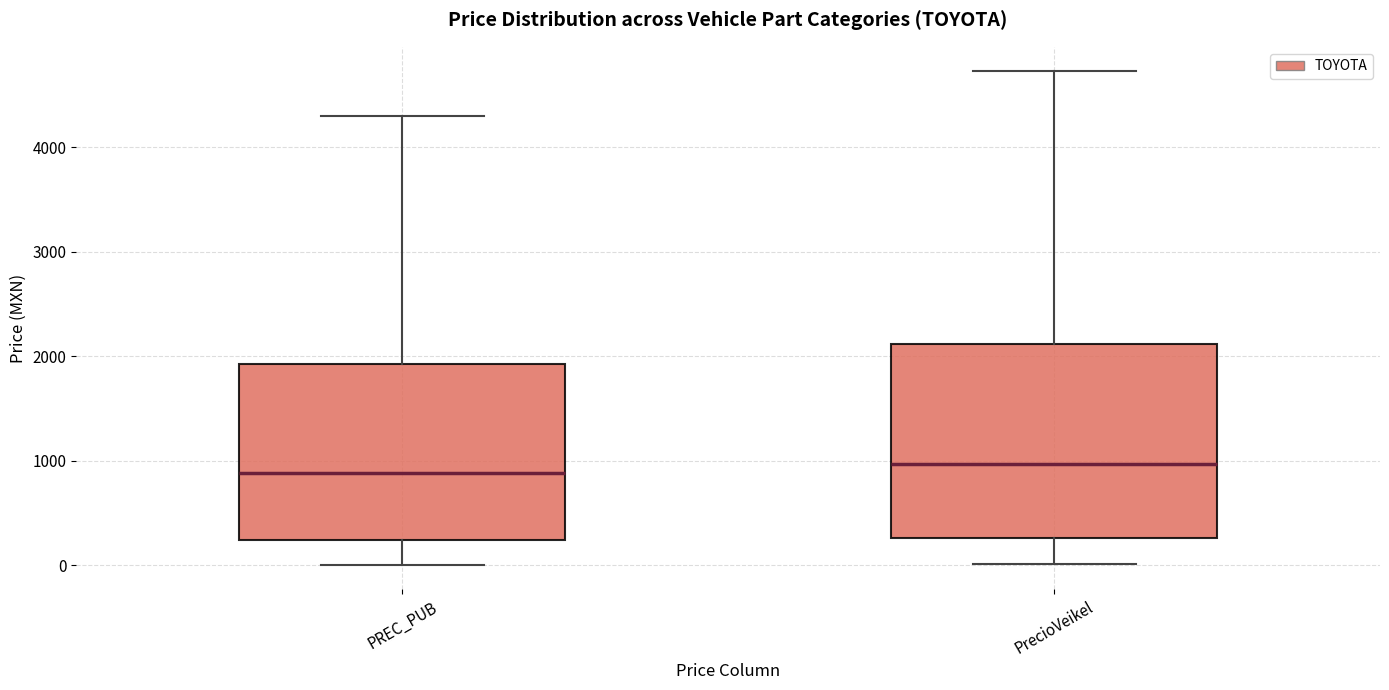

Reading left to right, transcribe this box plot: for each box, give where its median line is, the range the box spans, and where its two whiskers end, as read against the y-axis. The values are not printed on the chart, so give them approximately, as read against the axis.

PREC_PUB: median 900, box 200 to 1900, whiskers 0 to 4300
PrecioVeikel: median 1000, box 300 to 2100, whiskers 0 to 4700